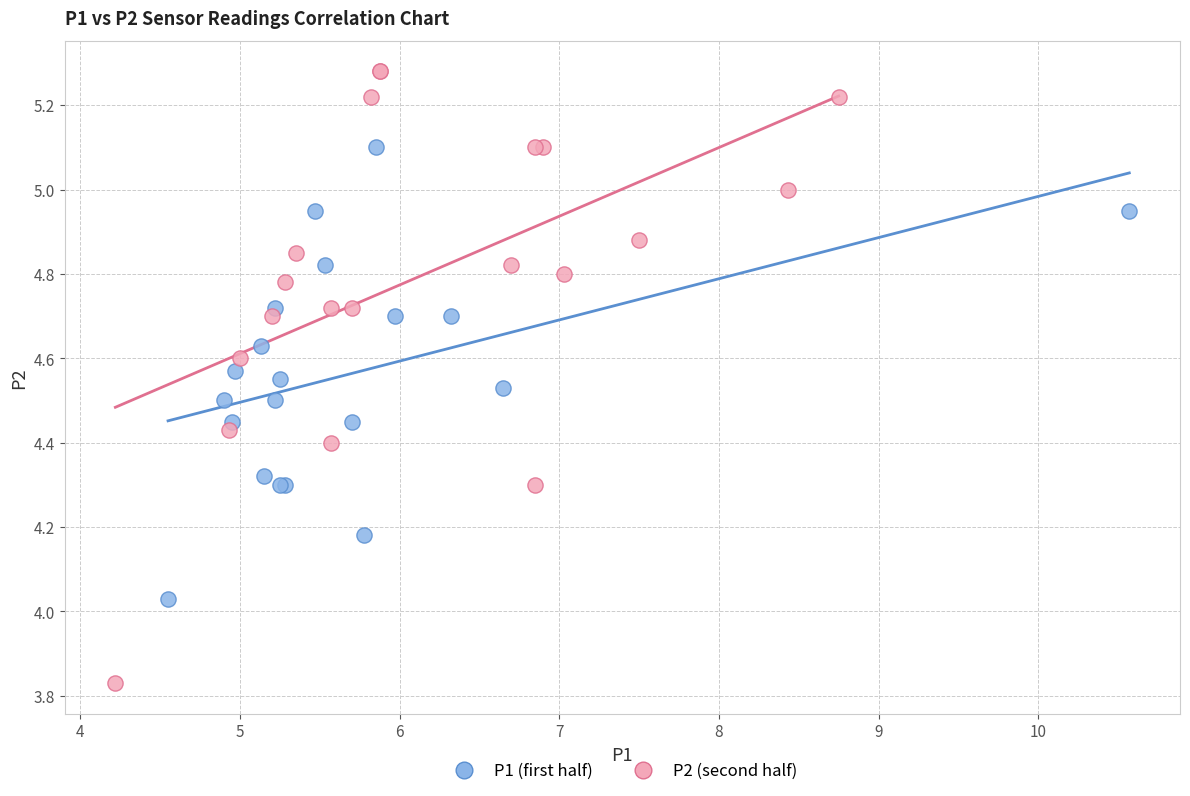

Which series reaches the maximum Y coordinate?

P2 (second half)